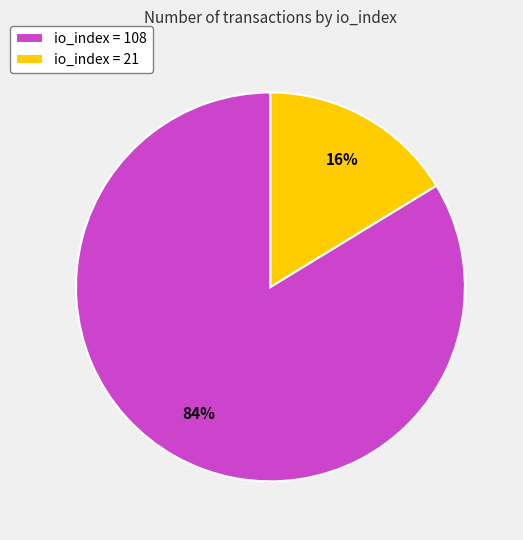

To the nearest percent, what is the average slice percentage?

50%